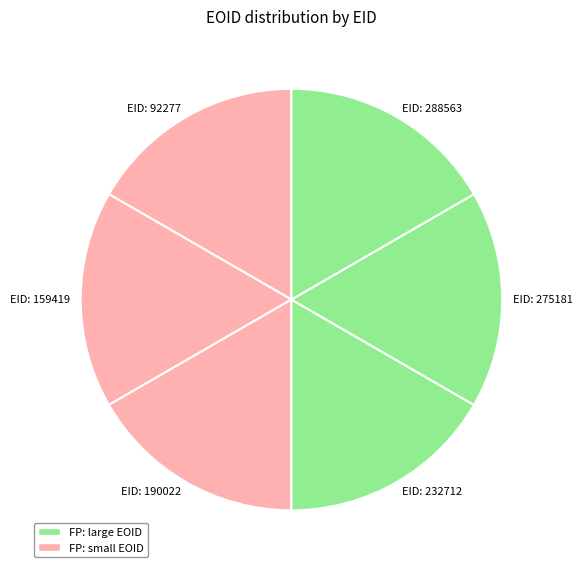

Is there any slice that represents more than half of the pie?

No